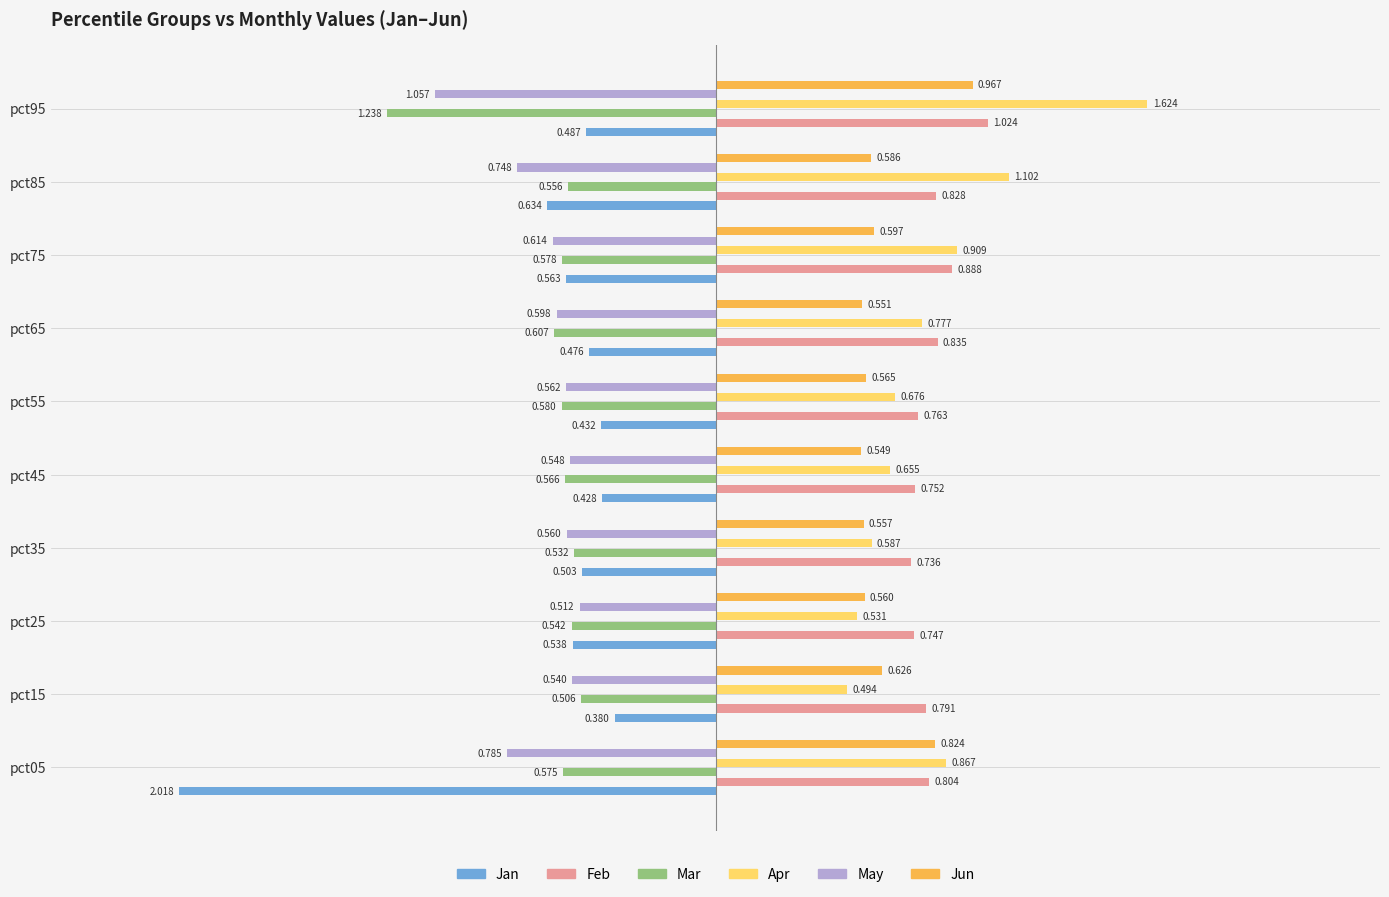

Rank the series by their maximum value, from highest to lowest.

Apr, Feb, Jun, Jan, Mar, May